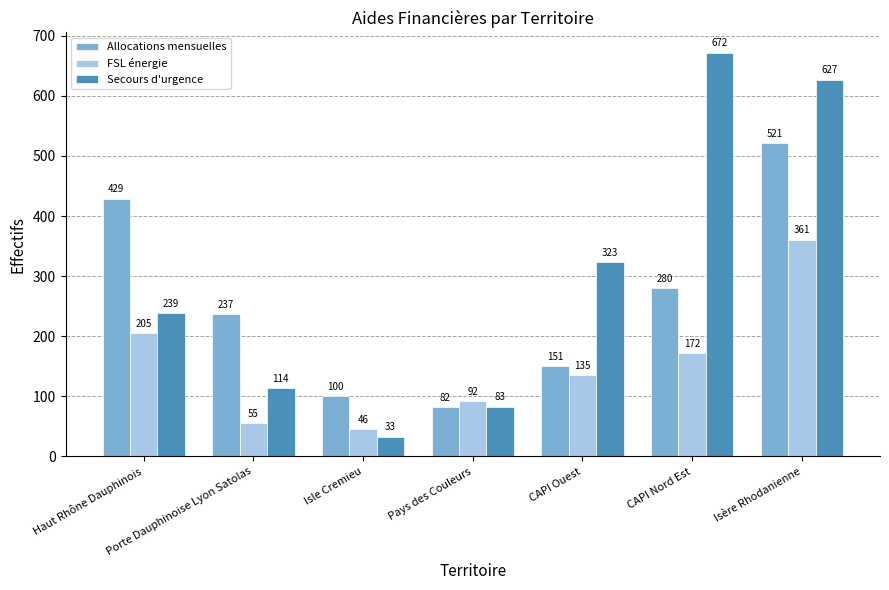

The Secours d'urgence series shows 323 at CAPI Ouest. True or false?

True